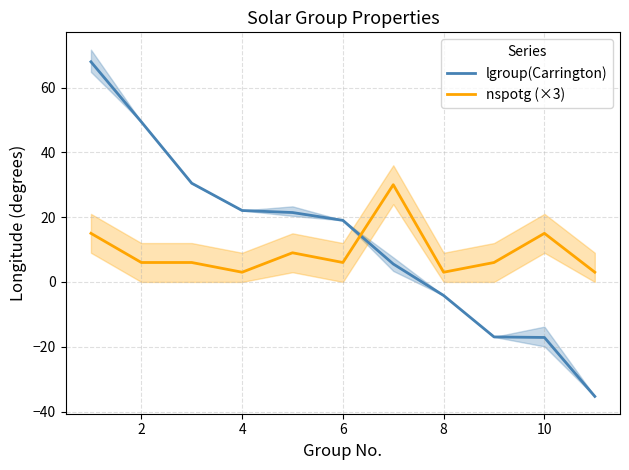

How many distinct data groups are displayed?

2